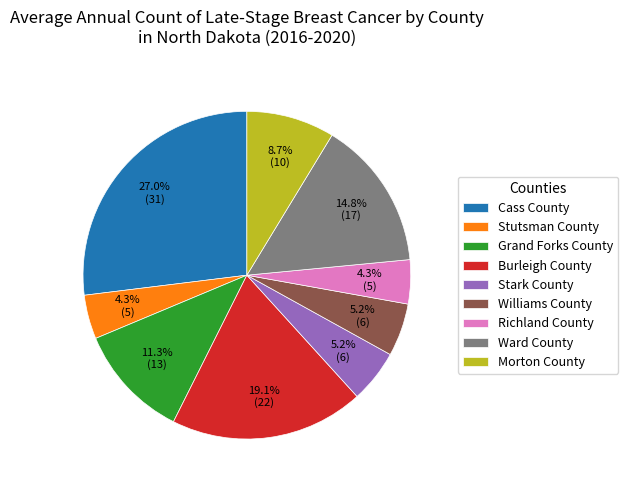

What percentage is NOT represented by Burleigh County?

80.9%